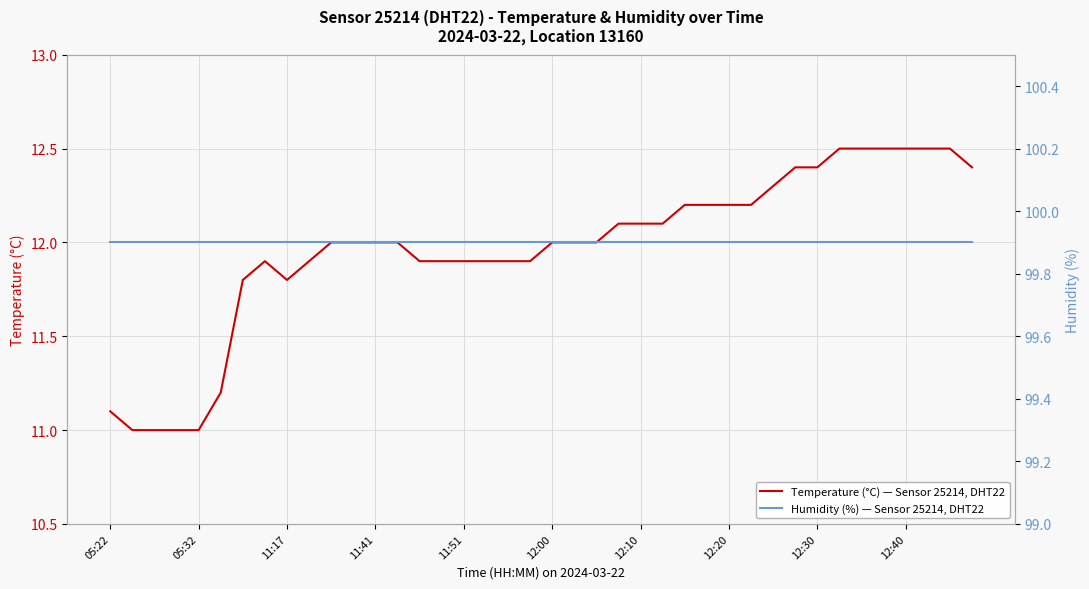

How many lines are shown in the chart?

2